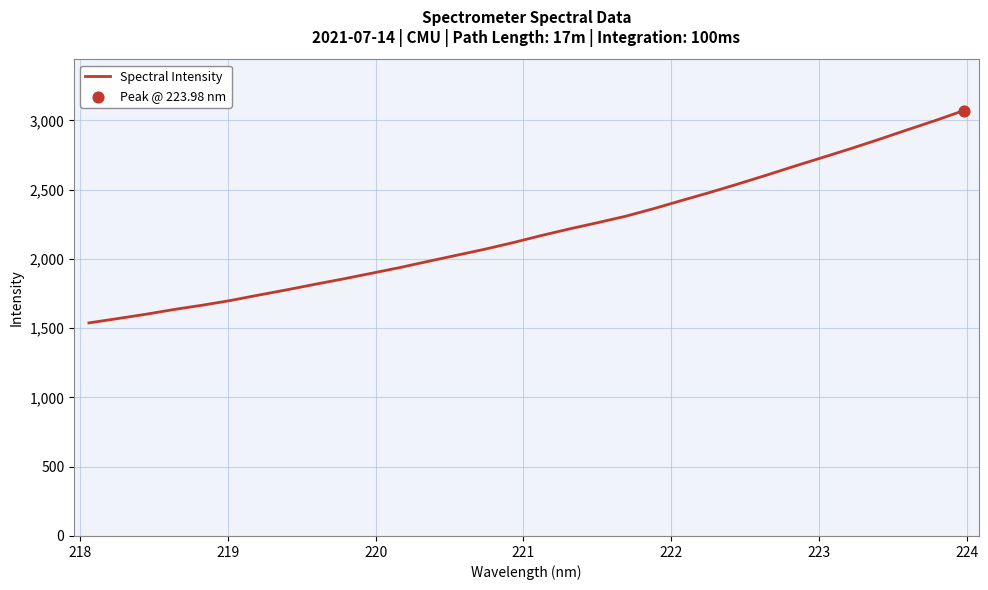

What is the smallest value displayed?

1537.8